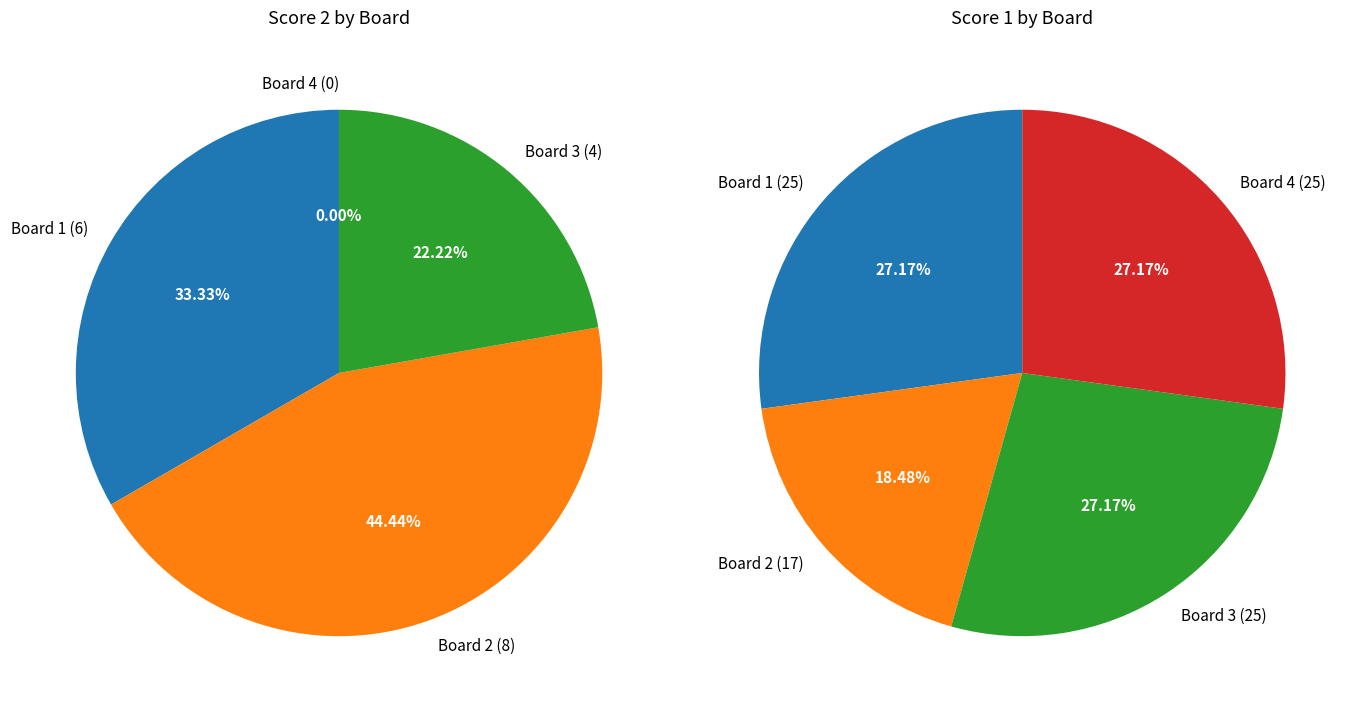

The Board 3 slice represents 22% of the pie. True or false?

True